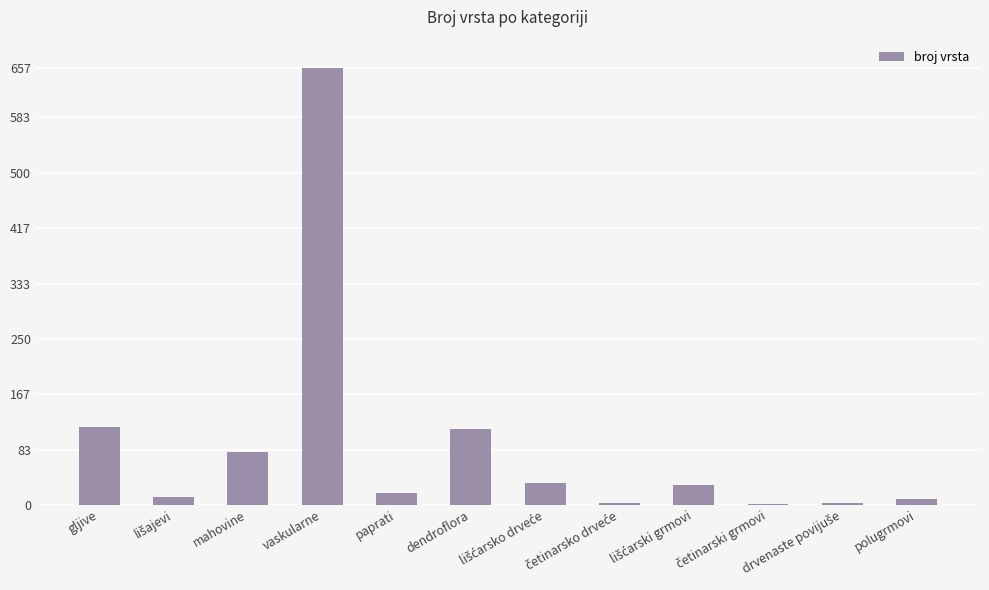

What is the sum of all values?

1073